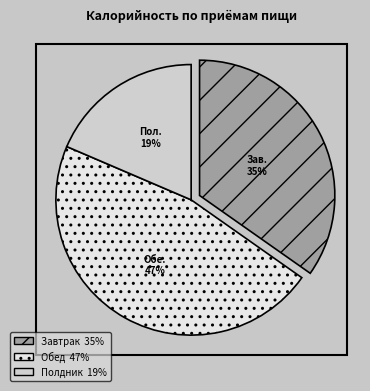

To the nearest percent, what is the difference between the largest and smallest slice percentages?

28%